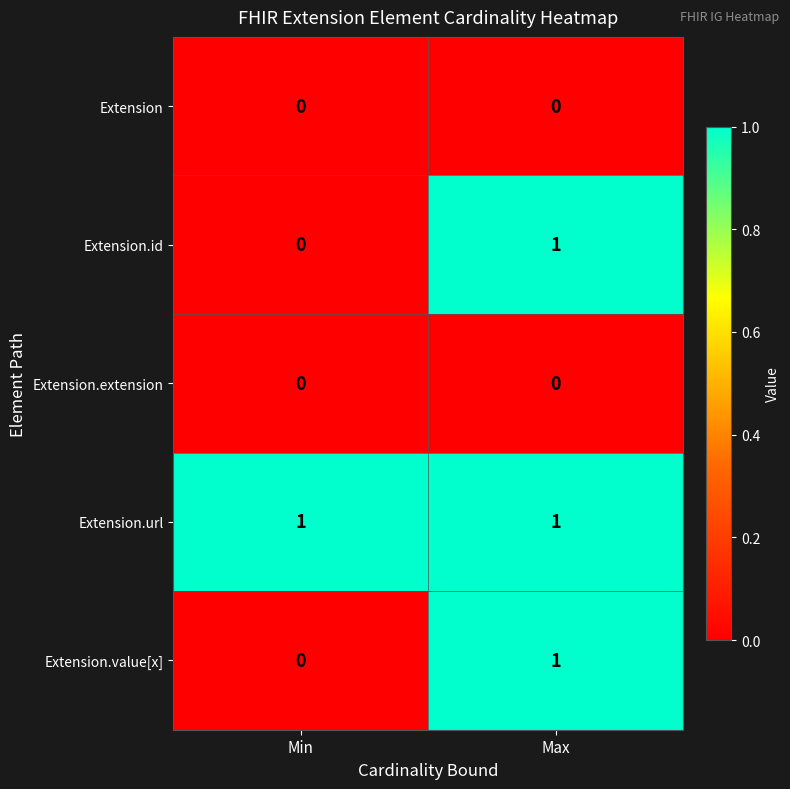

Reading right to left, list all the values displayed in this chart.

Extension: Max=0	Min=0
Extension.id: Max=1	Min=0
Extension.extension: Max=0	Min=0
Extension.url: Max=1	Min=1
Extension.value[x]: Max=1	Min=0